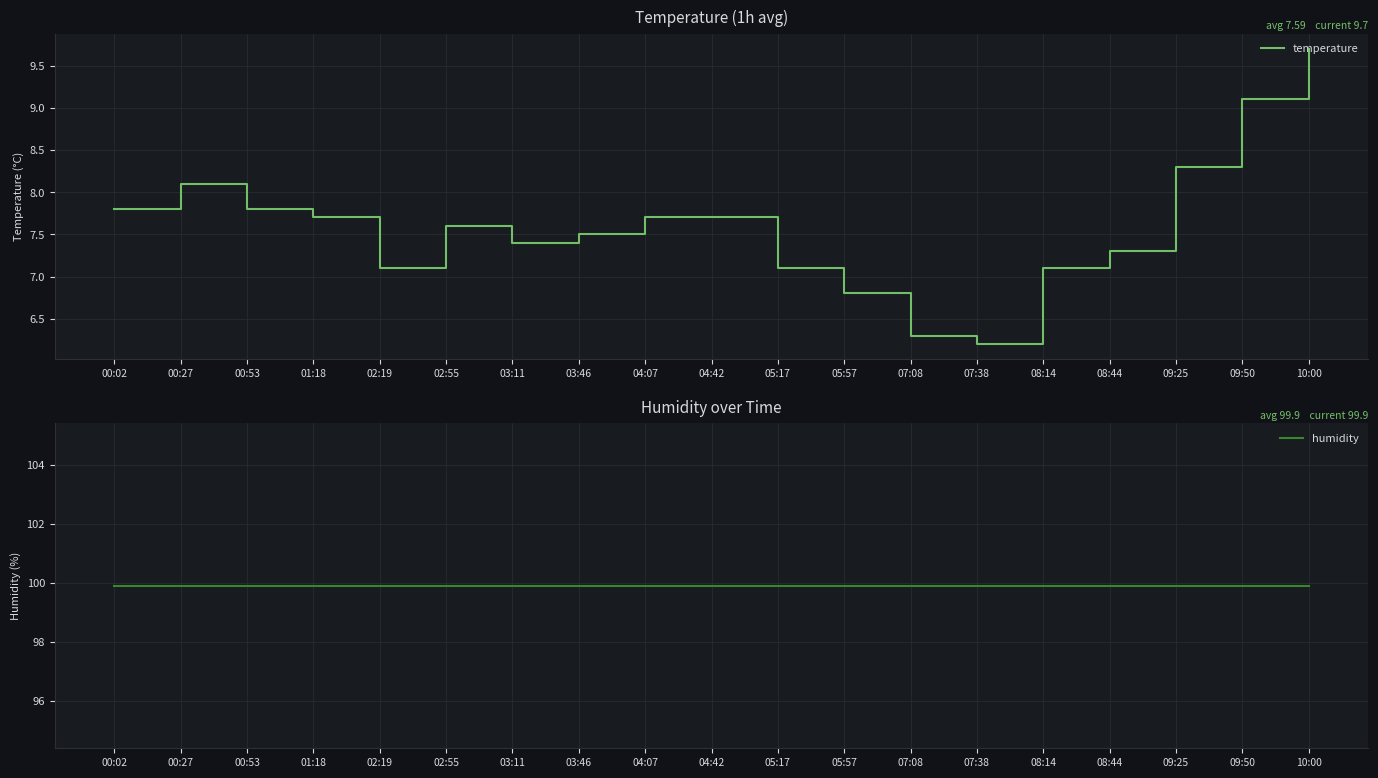

What is the total value across all series at 09:50?

109.0